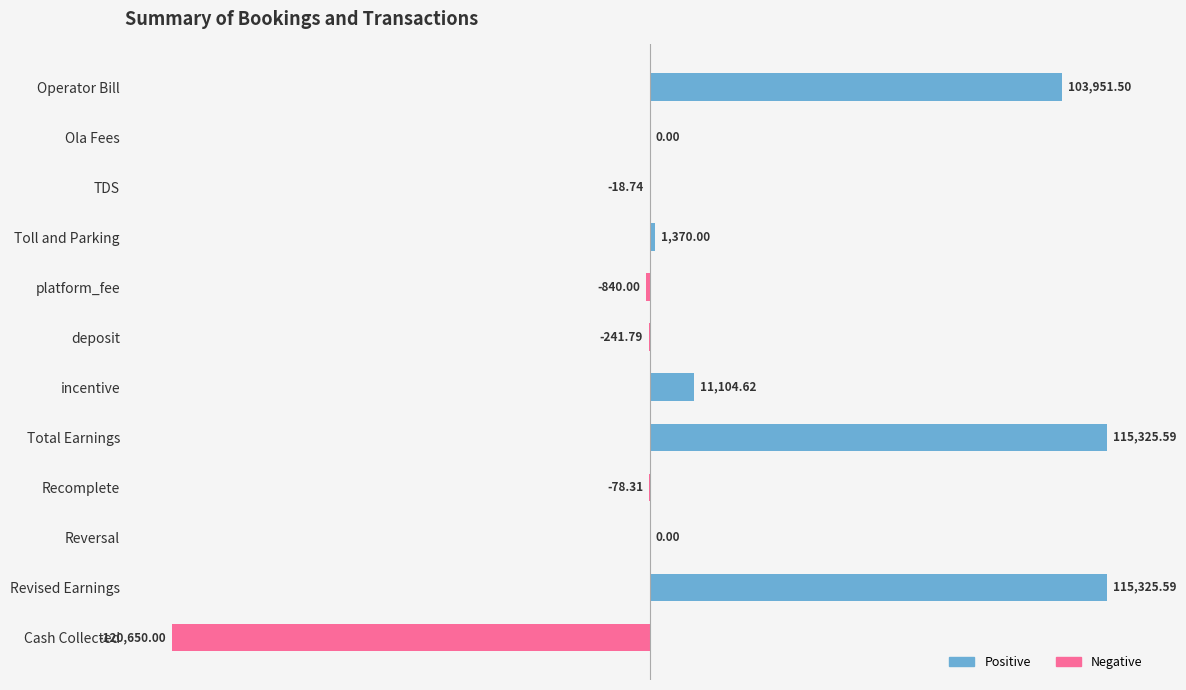

Between platform_fee and Reversal, which is larger?

Reversal